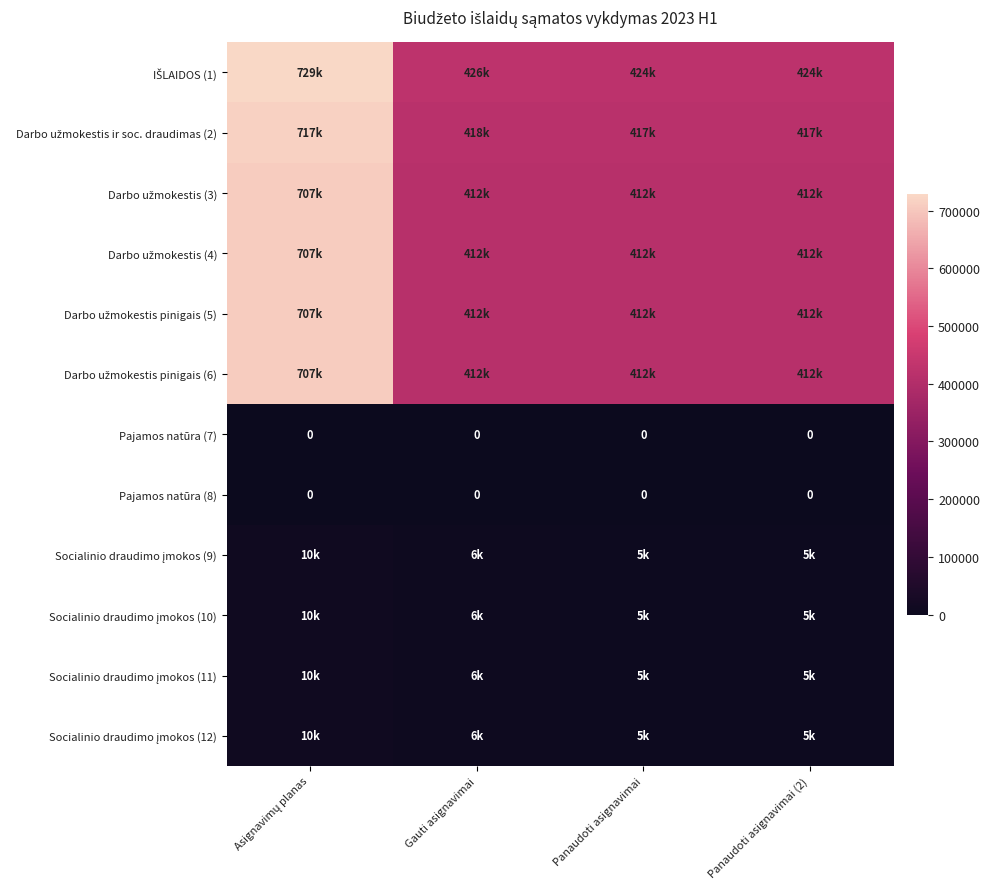

The Socialinio draudimo įmokos (9) series shows 4959.5 at Panaudoti asignavimai. True or false?

True